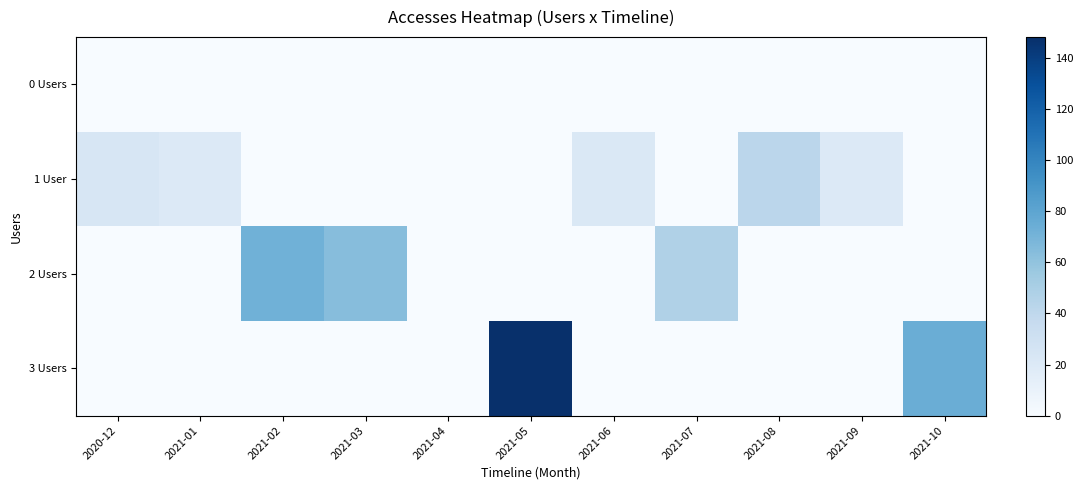

What is the total value across all series at 2021-01?

20